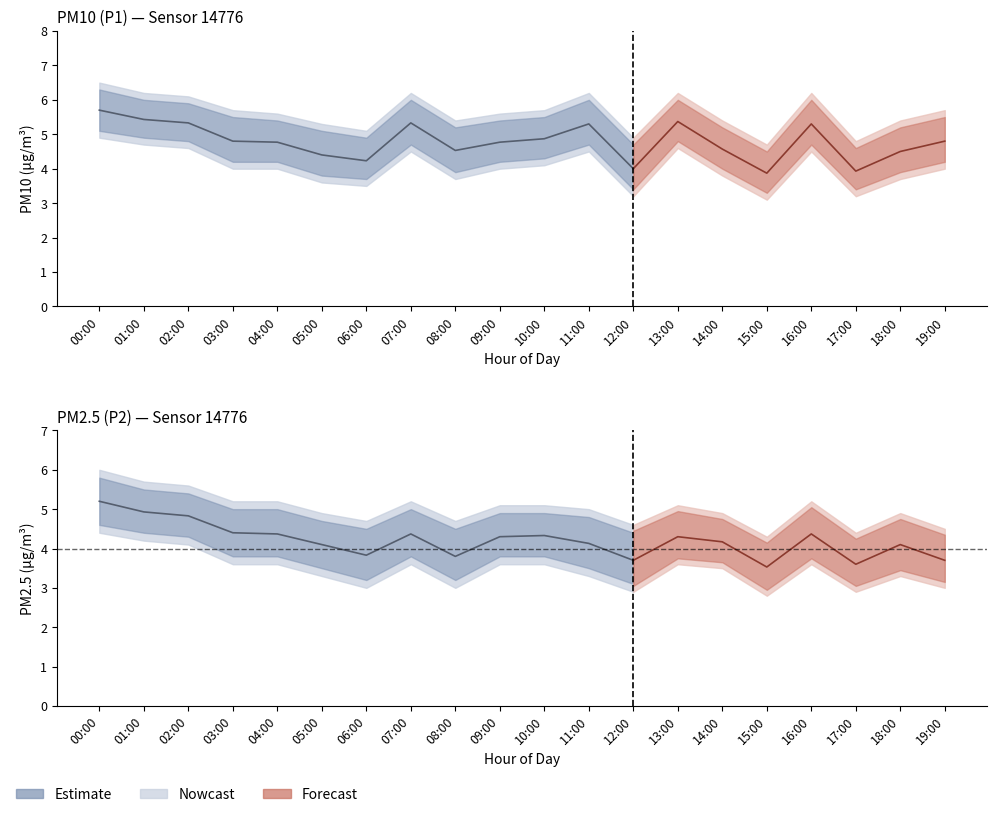

Reading left to right, list all the values displayed in this chart.

P1: 00:00=5.7	01:00=5.4	02:00=5.3	03:00=4.8	04:00=4.8	05:00=4.4	06:00=4.2	07:00=5.3	08:00=4.5	09:00=4.8	10:00=4.9	11:00=5.3	12:00=4.0	13:00=5.4	14:00=4.6	15:00=3.9	16:00=5.3	17:00=3.9	18:00=4.5	19:00=4.8
P1_upper: 00:00=6.5	01:00=6.2	02:00=6.1	03:00=5.7	04:00=5.6	05:00=5.3	06:00=5.1	07:00=6.2	08:00=5.4	09:00=5.6	10:00=5.7	11:00=6.2	12:00=4.9	13:00=6.2	14:00=5.4	15:00=4.7	16:00=6.2	17:00=4.8	18:00=5.4	19:00=5.7
P1_lower: 00:00=4.9	01:00=4.7	02:00=4.6	03:00=4.0	04:00=4.0	05:00=3.6	06:00=3.5	07:00=4.5	08:00=3.7	09:00=4.0	10:00=4.1	11:00=4.5	12:00=3.2	13:00=4.6	14:00=3.8	15:00=3.1	16:00=4.5	17:00=3.2	18:00=3.7	19:00=4.0
P2: 00:00=5.2	01:00=4.9	02:00=4.8	03:00=4.4	04:00=4.4	05:00=4.1	06:00=3.8	07:00=4.4	08:00=3.8	09:00=4.3	10:00=4.3	11:00=4.1	12:00=3.7	13:00=4.3	14:00=4.2	15:00=3.5	16:00=4.4	17:00=3.6	18:00=4.1	19:00=3.7
P2_upper: 00:00=6.0	01:00=5.7	02:00=5.6	03:00=5.2	04:00=5.2	05:00=4.9	06:00=4.7	07:00=5.2	08:00=4.7	09:00=5.1	10:00=5.1	11:00=5.0	12:00=4.6	13:00=5.1	14:00=4.9	15:00=4.3	16:00=5.2	17:00=4.4	18:00=4.9	19:00=4.5
P2_lower: 00:00=4.4	01:00=4.2	02:00=4.1	03:00=3.6	04:00=3.6	05:00=3.3	06:00=3.0	07:00=3.6	08:00=3.0	09:00=3.6	10:00=3.6	11:00=3.3	12:00=2.9	13:00=3.6	14:00=3.5	15:00=2.8	16:00=3.6	17:00=2.9	18:00=3.3	19:00=3.0